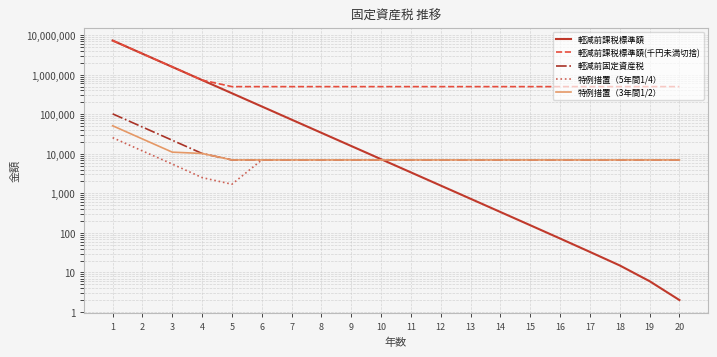

What is the difference between the highest and lowest values at 4?

728748